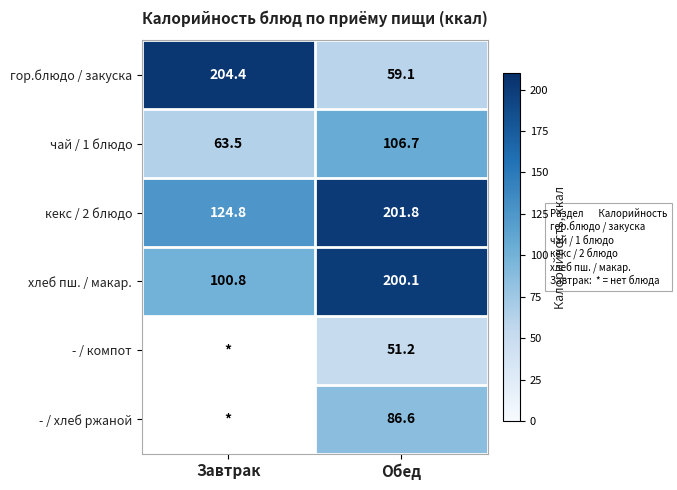

At how many categories does at least one series exceed 66?

2